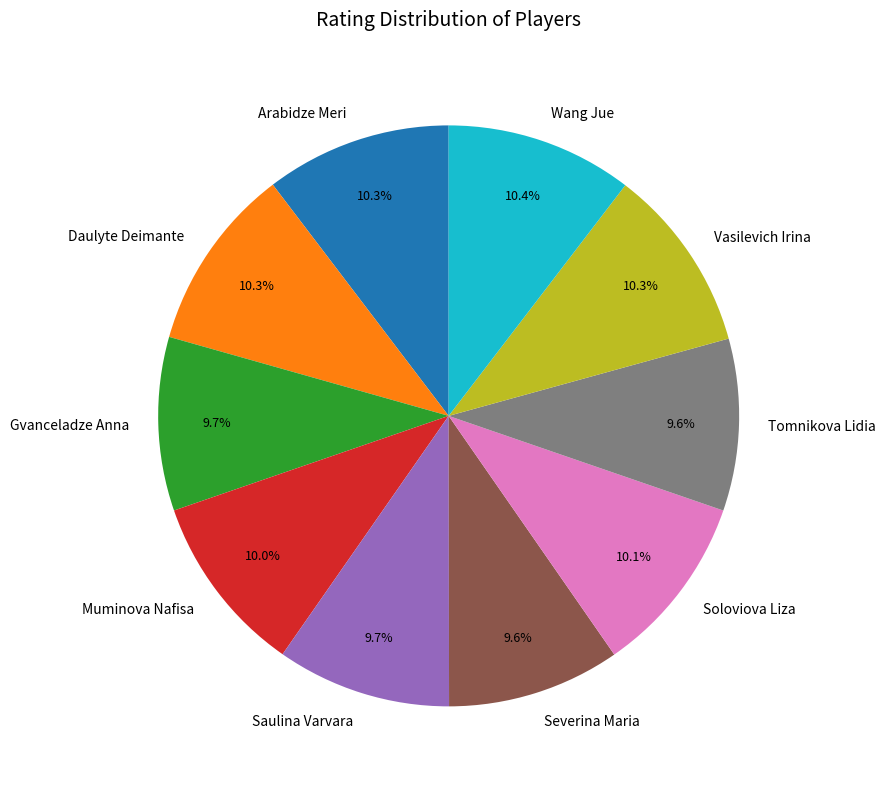

True or false: Wang Jue accounts for 1% of the total.

False